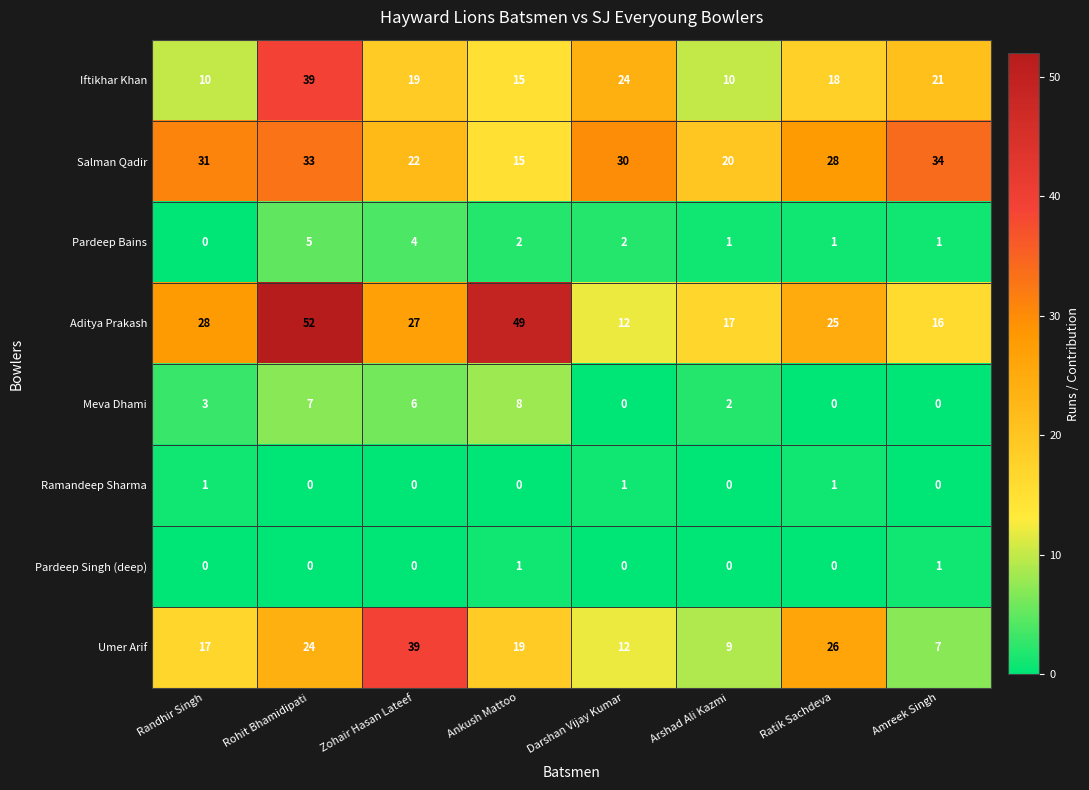

What is the sum of all Salman Qadir values?

213